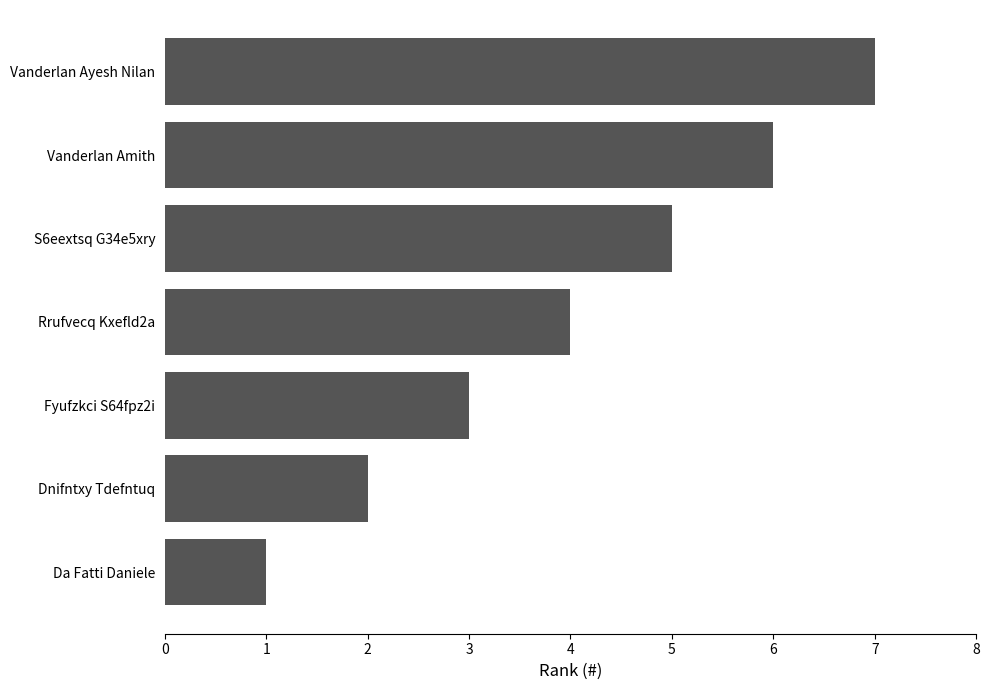

What is the difference between the second highest and minimum values?

5